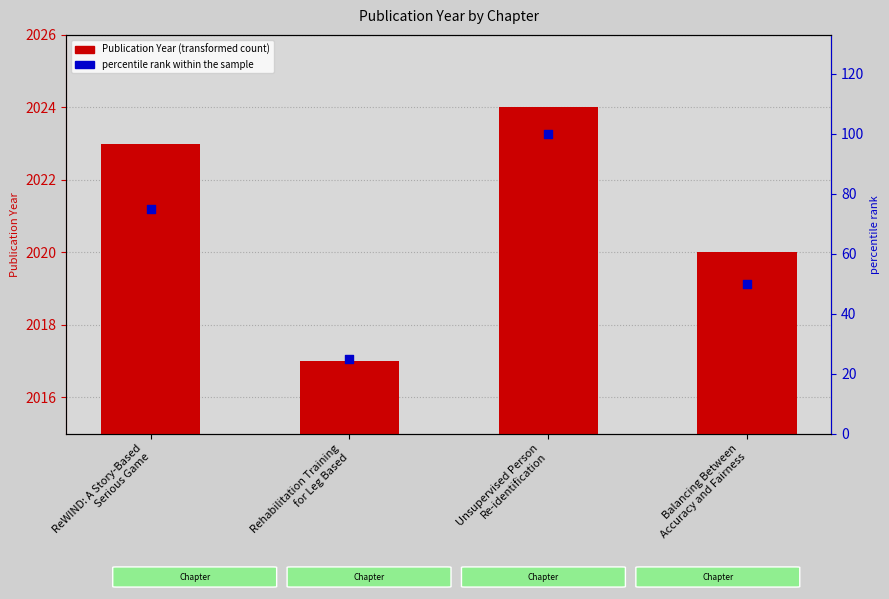

What is the total value across all series at Rehabilitation Training
for Leg Based?

2042